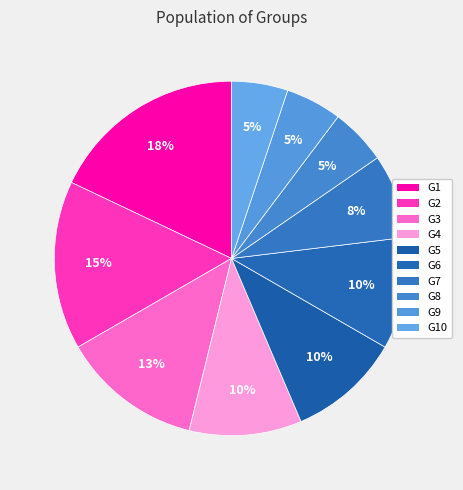

Rank the categories by value from highest to lowest.

G1, G2, G3, G4, G5, G6, G7, G8, G9, G10